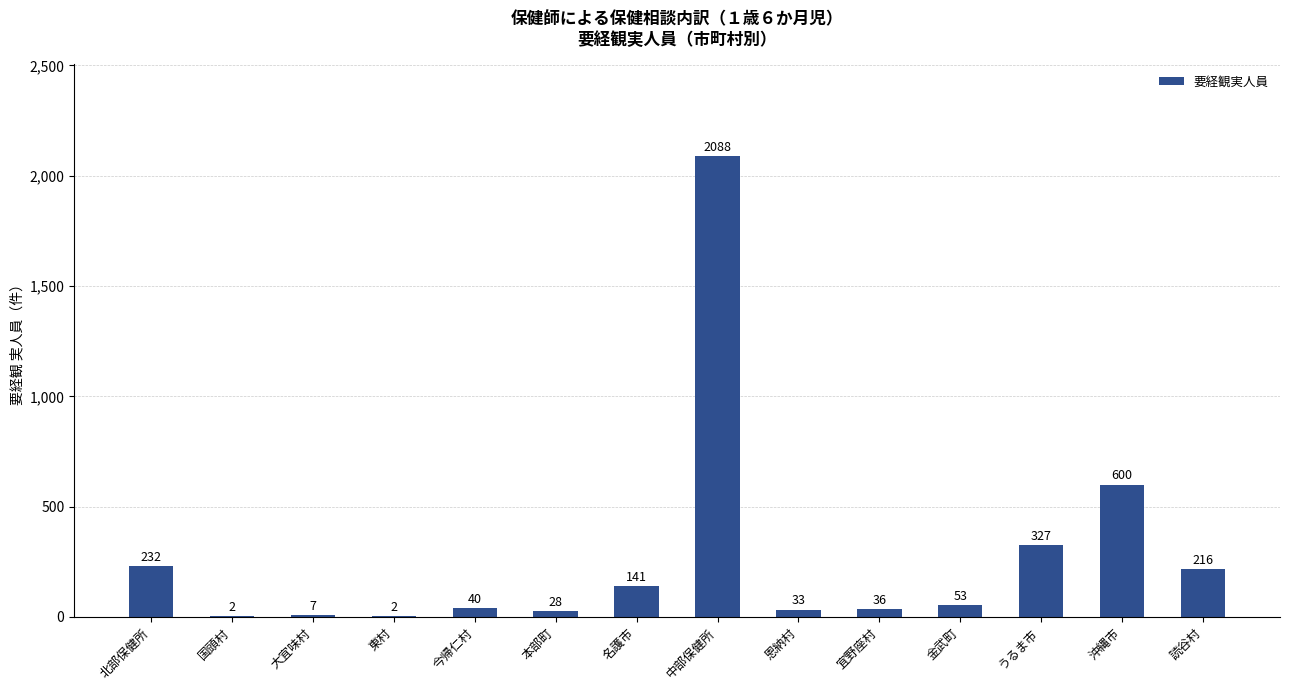

At which label is the value closest to 1045?

沖縄市